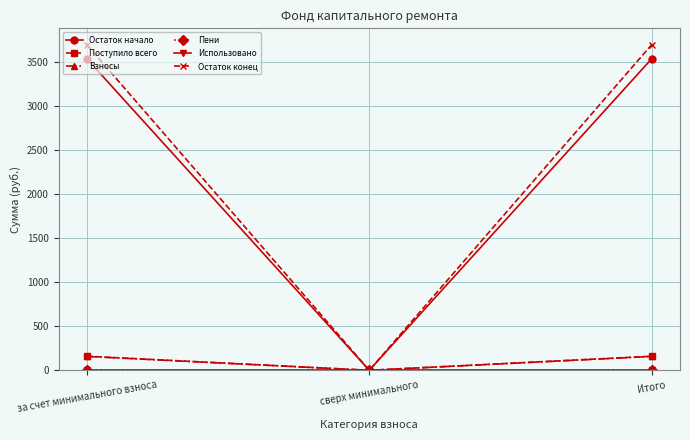

What is the label of the 2nd point from the right?

сверх минимального